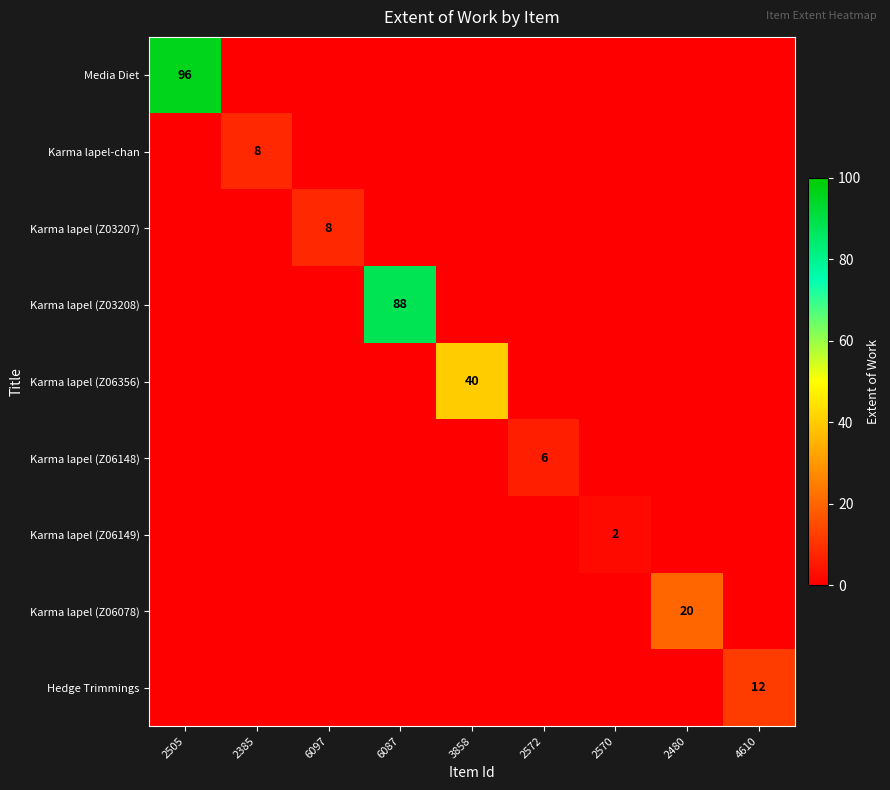

Between 4610 and 2572, which is larger?

4610